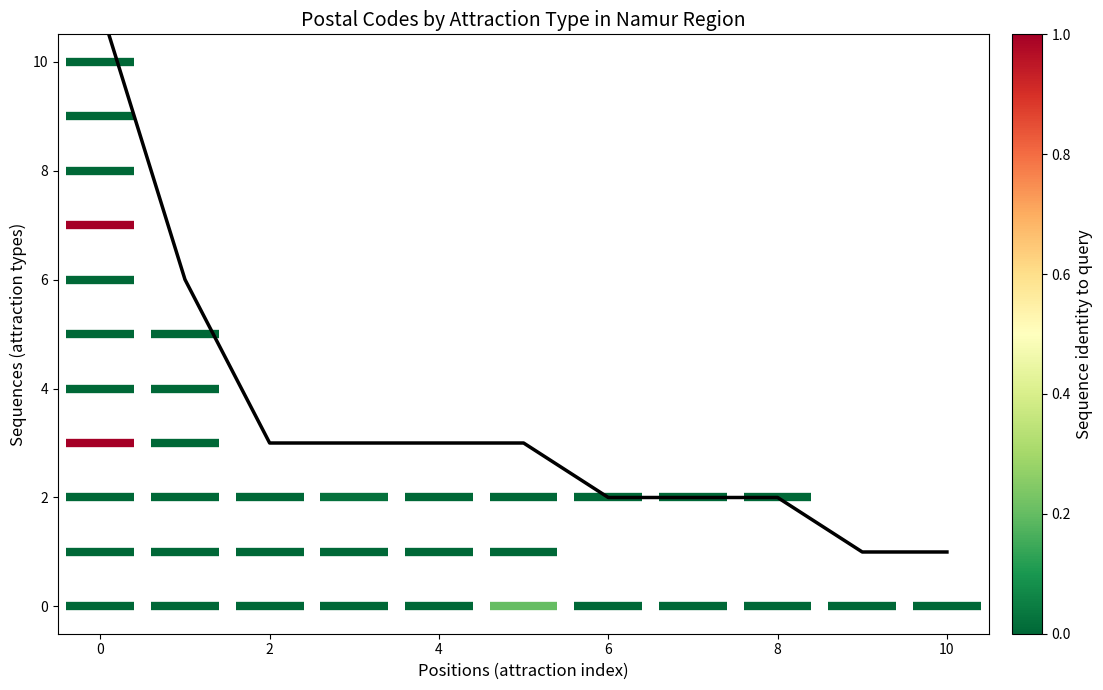

At which category does the chart reach its minimum across all series?

9